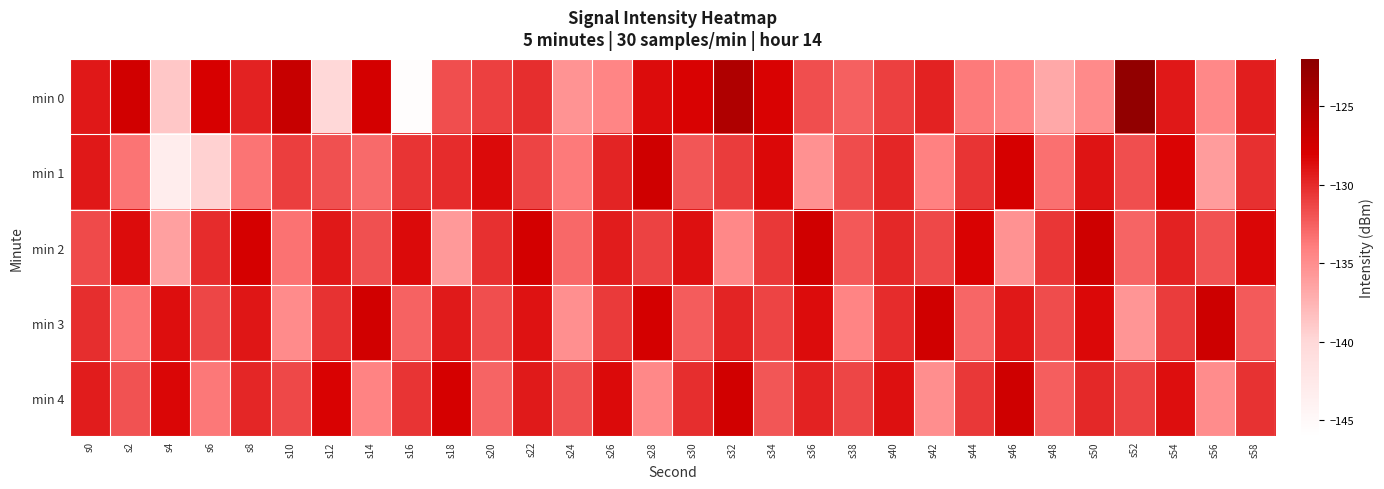

What is the spread (max minus min) of values at s46?

8.0